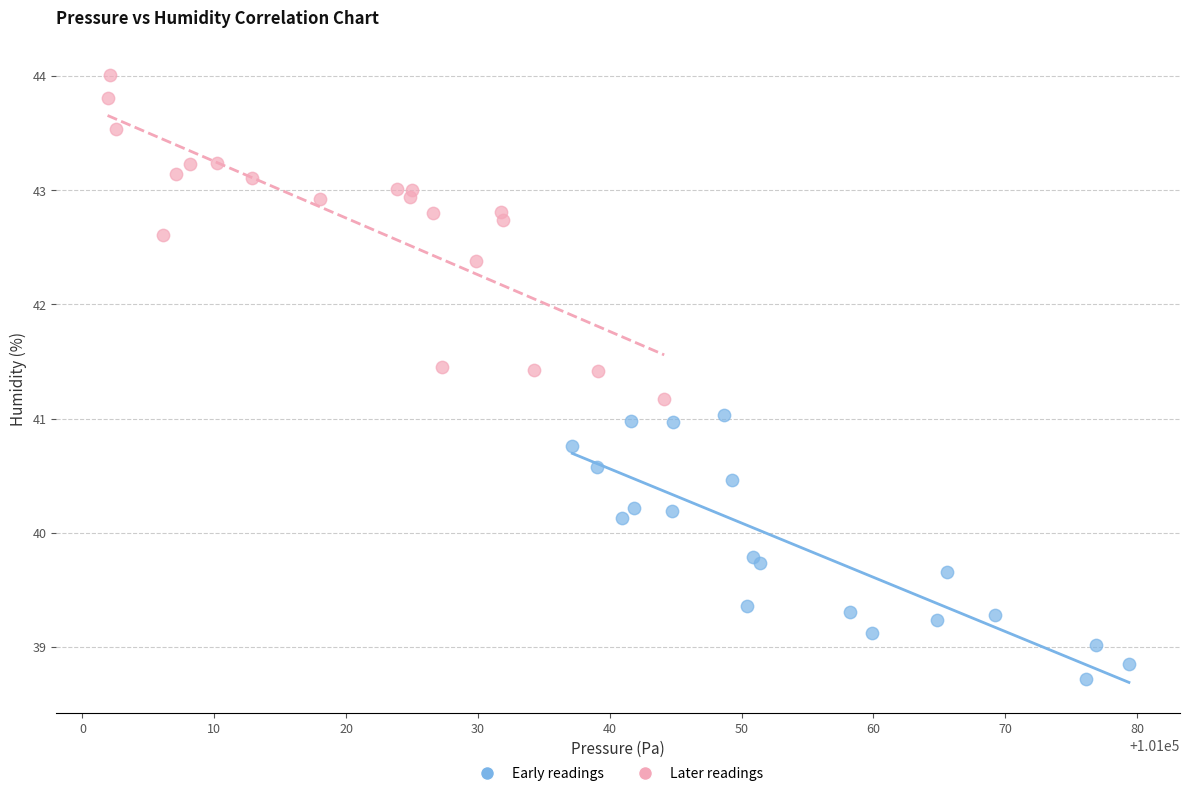

Which series reaches the minimum Y coordinate?

Early readings